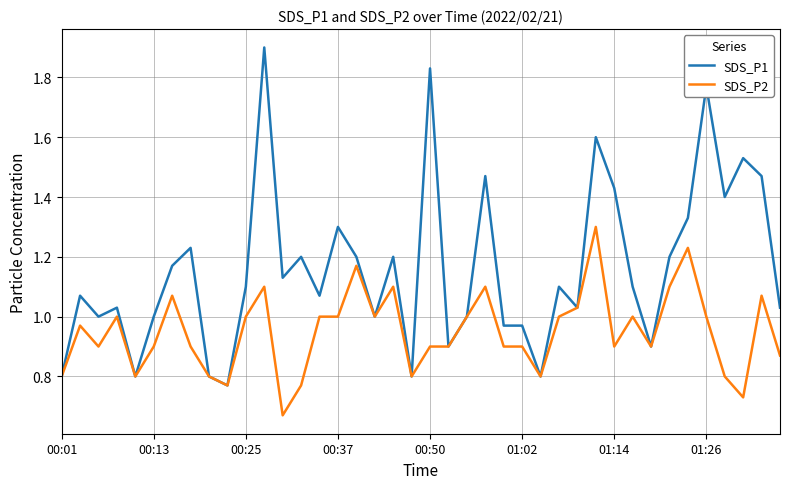

Rank the series by their maximum value, from highest to lowest.

SDS_P1, SDS_P2